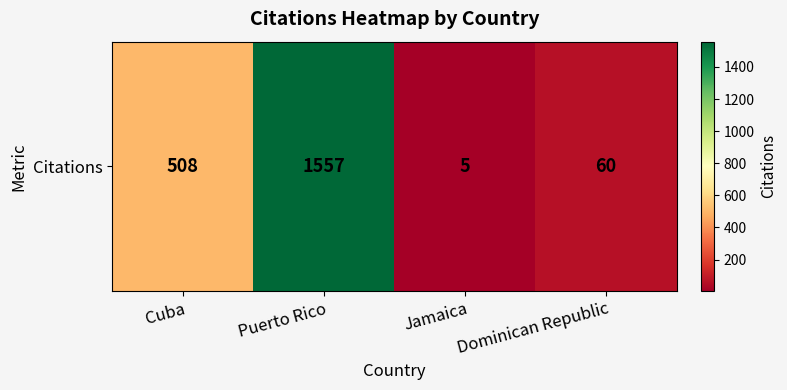

What is the maximum value shown in the chart?

1557